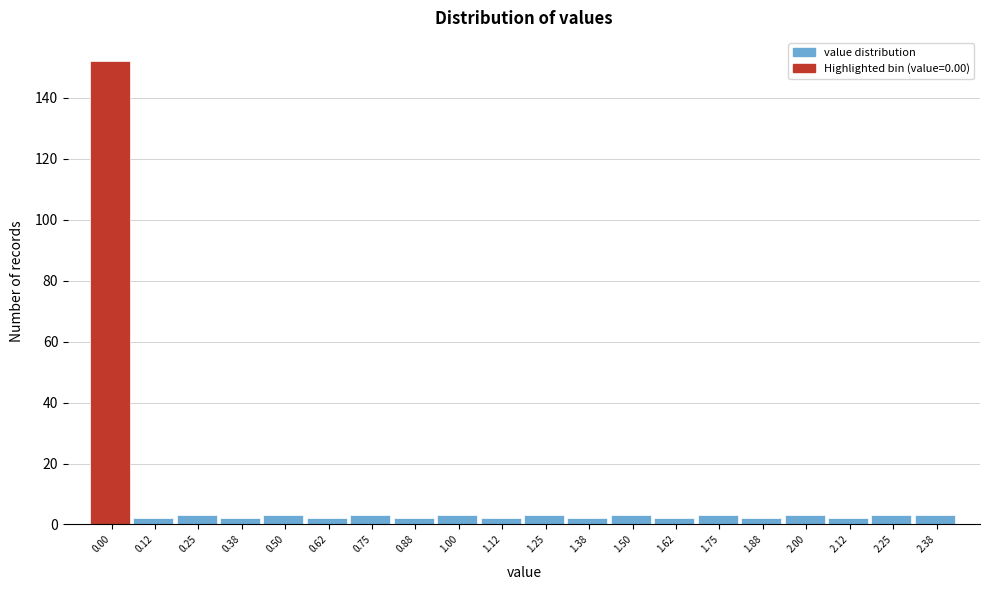

Reading right to left, extract all data points from this chart.

2.38=3	2.25=3	2.12=2	2.00=3	1.88=2	1.75=3	1.62=2	1.50=3	1.38=2	1.25=3	1.12=2	1.00=3	0.88=2	0.75=3	0.62=2	0.50=3	0.38=2	0.25=3	0.12=2	0.00=152